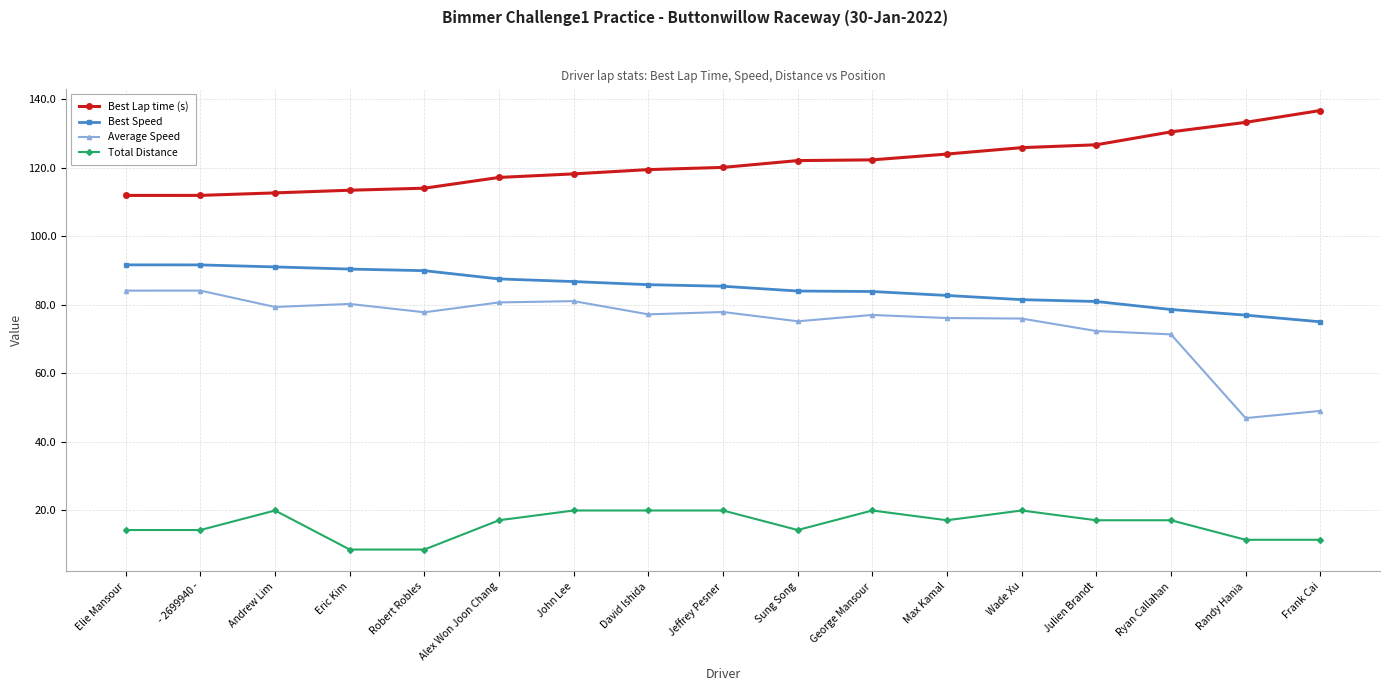

The Total Distance series shows 17.1 at Julien Brandt. True or false?

True